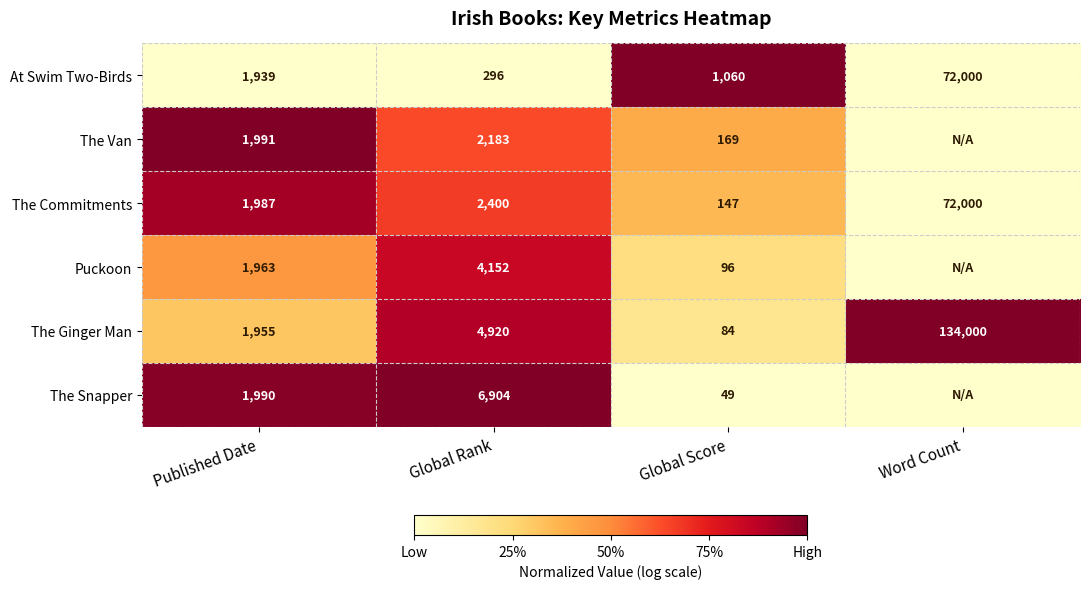

Which category has the highest value in the The Commitments series?

Word Count